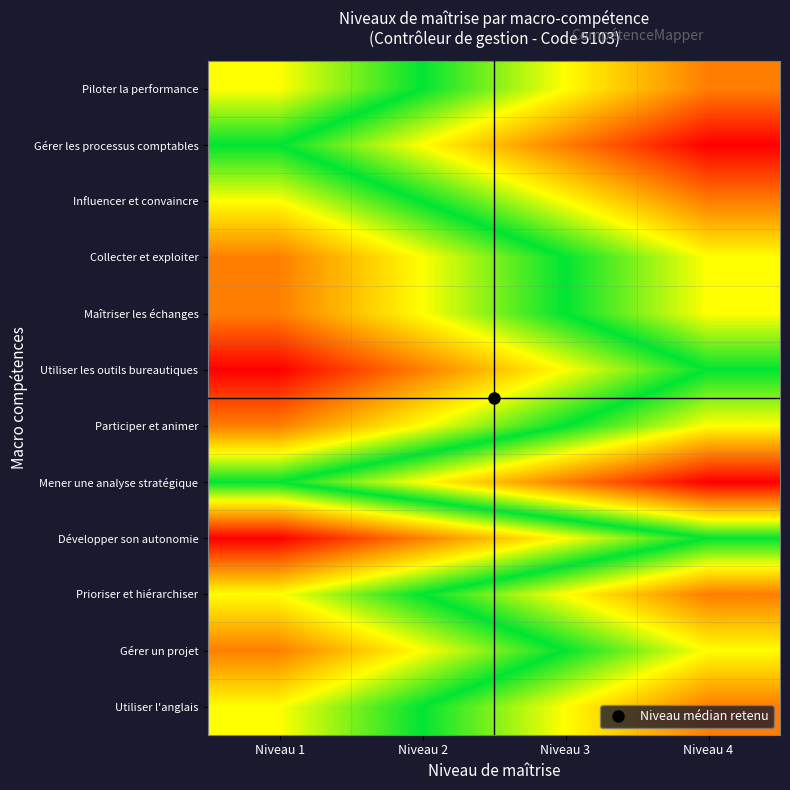

What is the spread (max minus min) of values at Niveau 2?

3